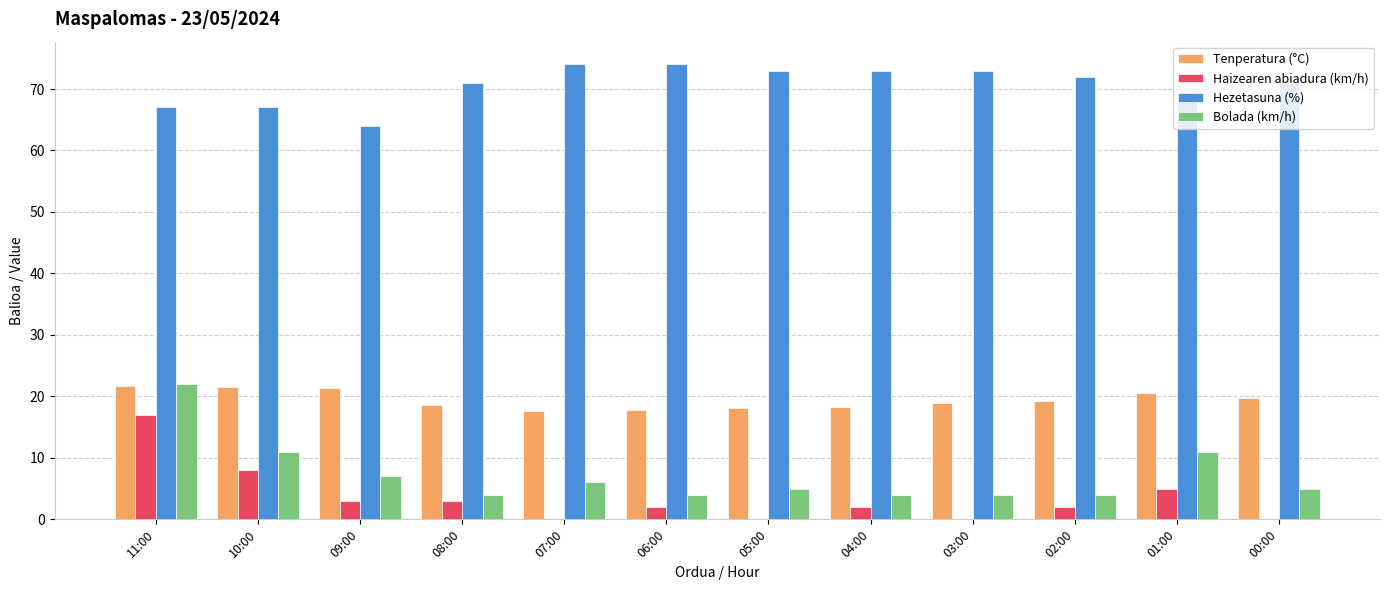

The Hezetasuna (%) series shows 73.0 at 03:00. True or false?

True